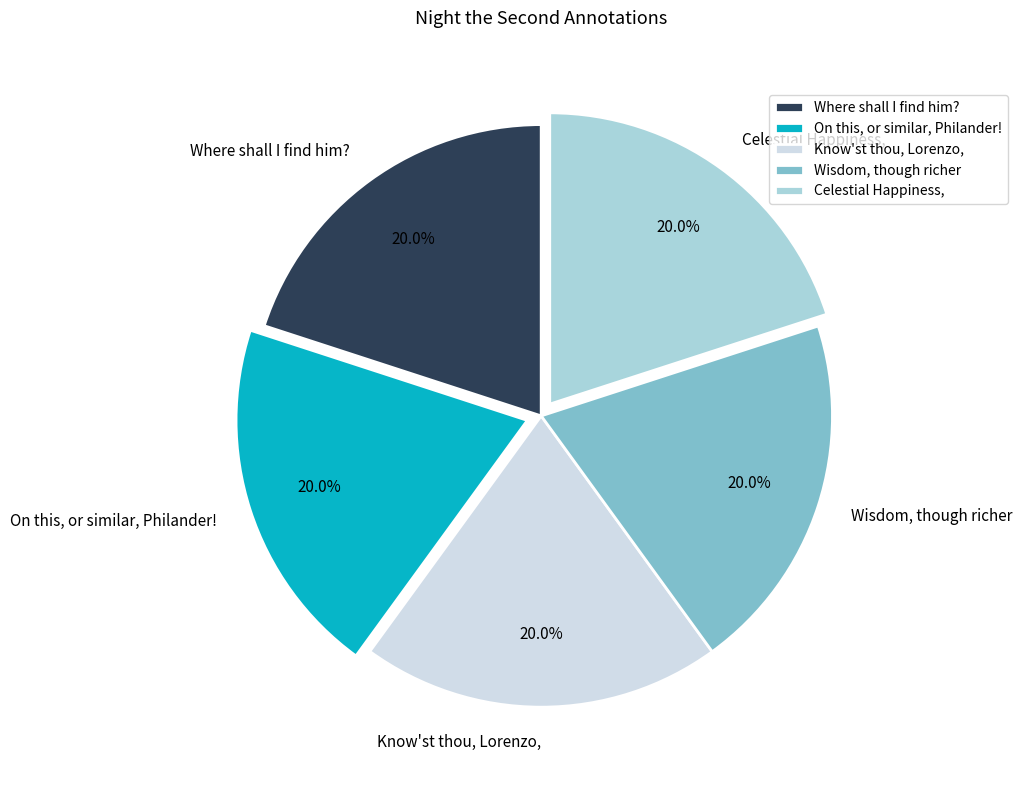

Combined, what portion of the pie is On this, or similar, Philander! and Where shall I find him??

40.0%